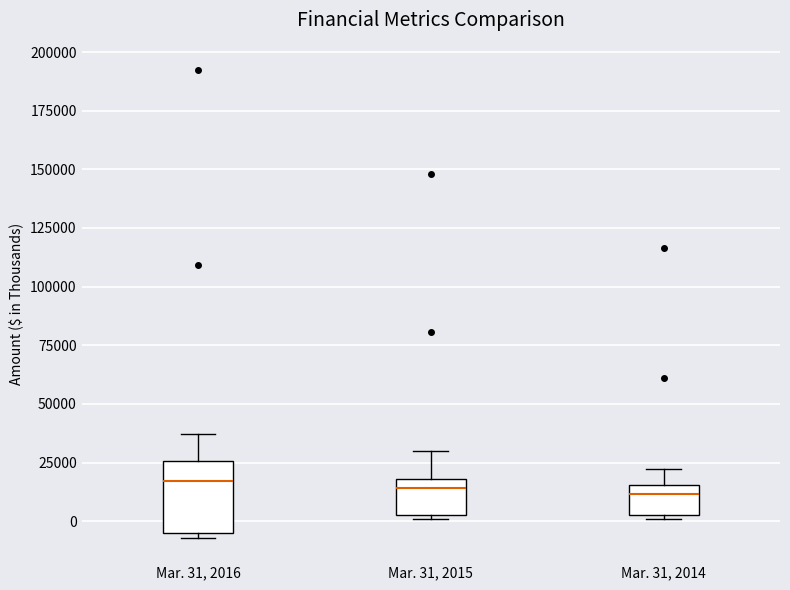

Which box is the tallest, from its lower edge to its upper edge?

Mar. 31, 2016